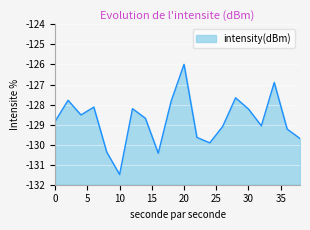

The chart shows a value of -127.7 at 28. True or false?

True